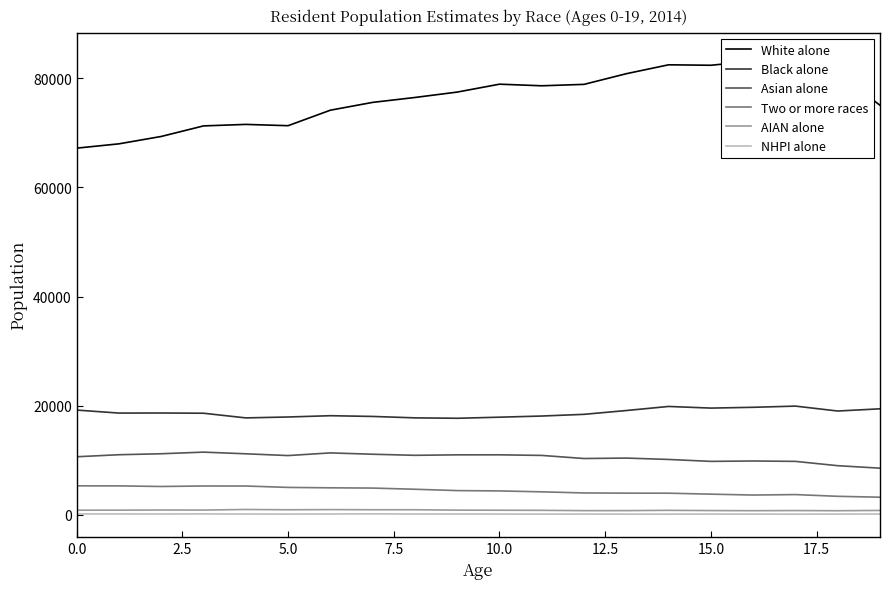

Reading left to right, extract all data points from this chart.

White alone: 67214	68005	69357	71292	71568	71331	74172	75604	76504	77493	78943	78648	78909	80864	82496	82412	83164	84210	80941	75080
Black alone: 19189	18639	18652	18610	17755	17920	18157	18022	17762	17686	17885	18096	18407	19107	19853	19553	19698	19917	19015	19420
Asian alone: 10631	11002	11181	11479	11172	10848	11336	11092	10894	10981	10984	10875	10308	10387	10136	9783	9854	9784	8991	8538
Two or more races: 5297	5288	5178	5269	5265	5009	4935	4887	4672	4427	4366	4197	3994	3958	3949	3773	3609	3695	3377	3214
AIAN alone: 833	840	864	856	963	911	942	916	916	845	826	807	749	755	806	763	741	765	734	787
NHPI alone: 141	142	139	149	129	121	137	163	131	139	124	115	123	110	109	125	115	107	122	130